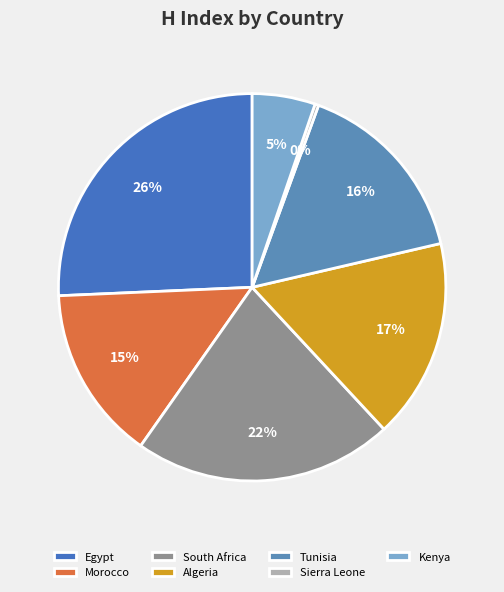

Rank the categories by value from highest to lowest.

Egypt, South Africa, Algeria, Tunisia, Morocco, Kenya, Sierra Leone